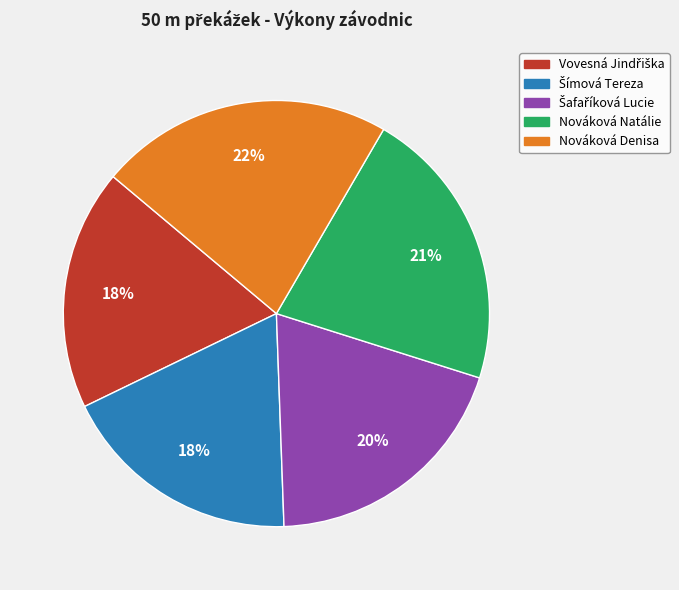

To the nearest percent, what is the difference between the largest and smallest slice percentages?

4%